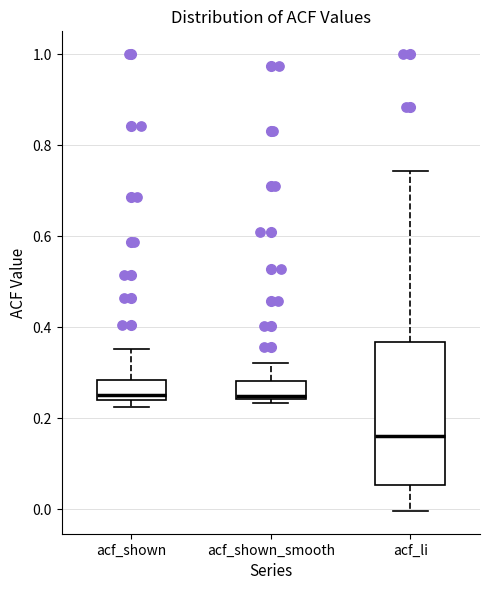

Comparing the boxes themselves (not the whiskers), which one is the tallest?

acf_li